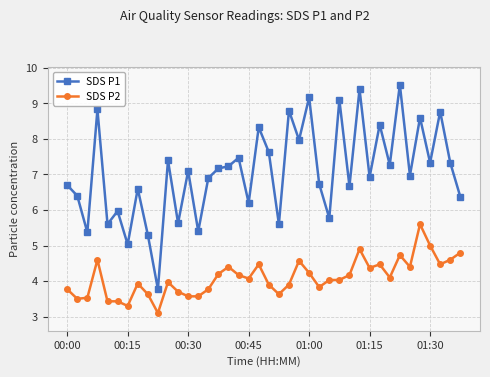

True or false: SDS P1 and SDS P2 intersect in this chart.

False